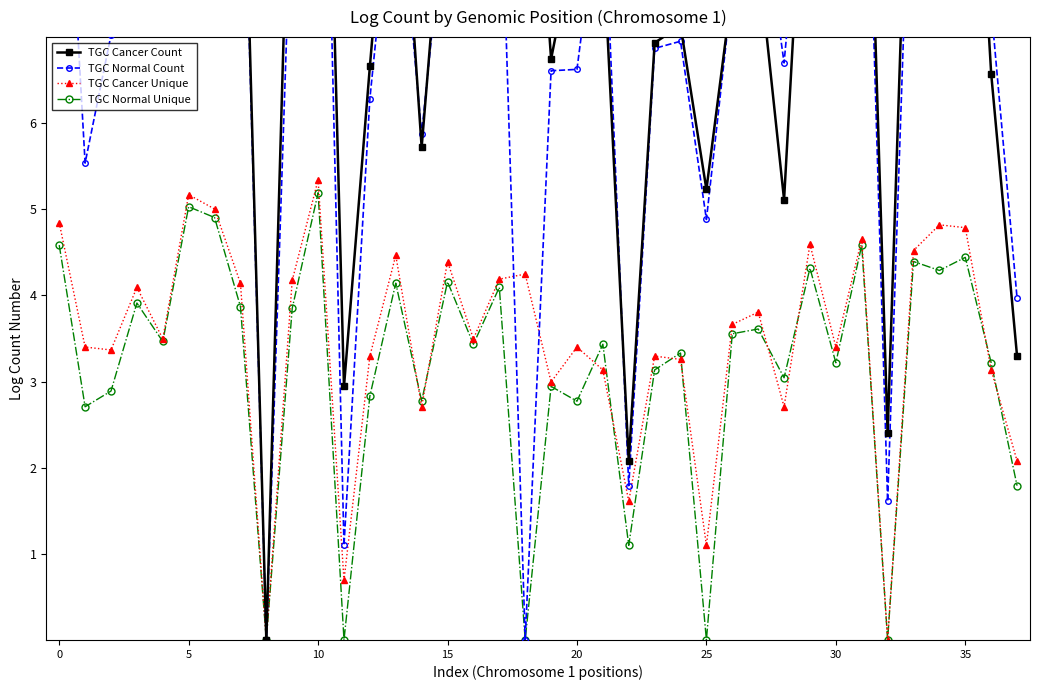

Between 9 and 23, which series saw the biggest shift?

TGC Cancer Count